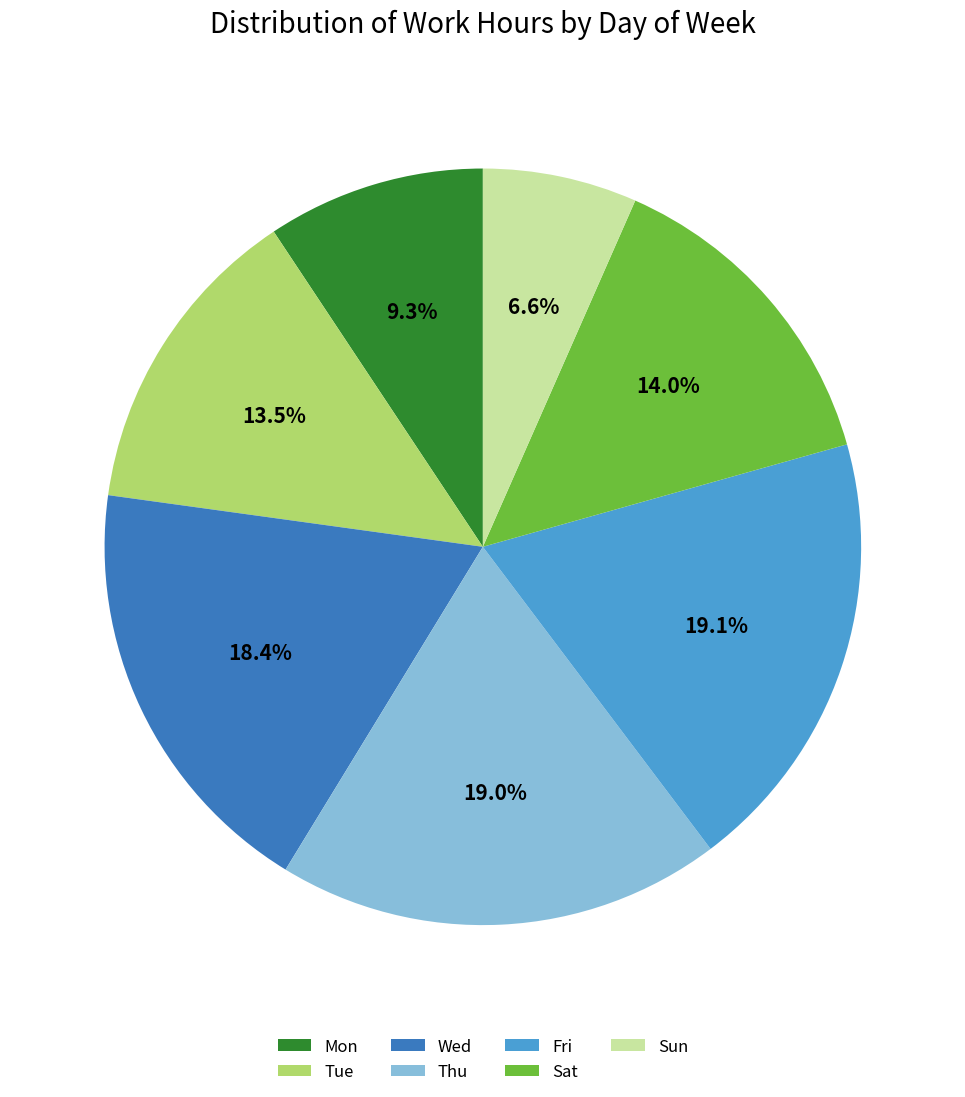

How many slices are in this pie chart?

7